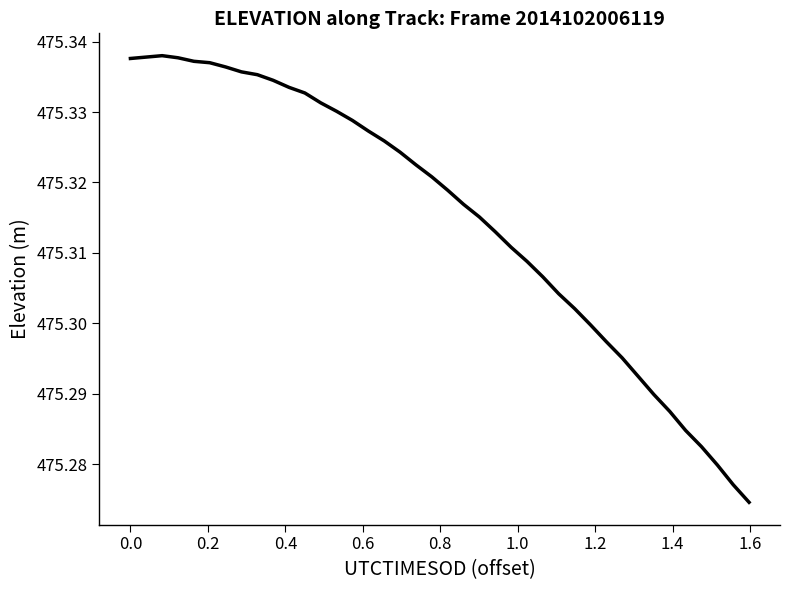

Does the chart display data point markers on the line(s)?

No